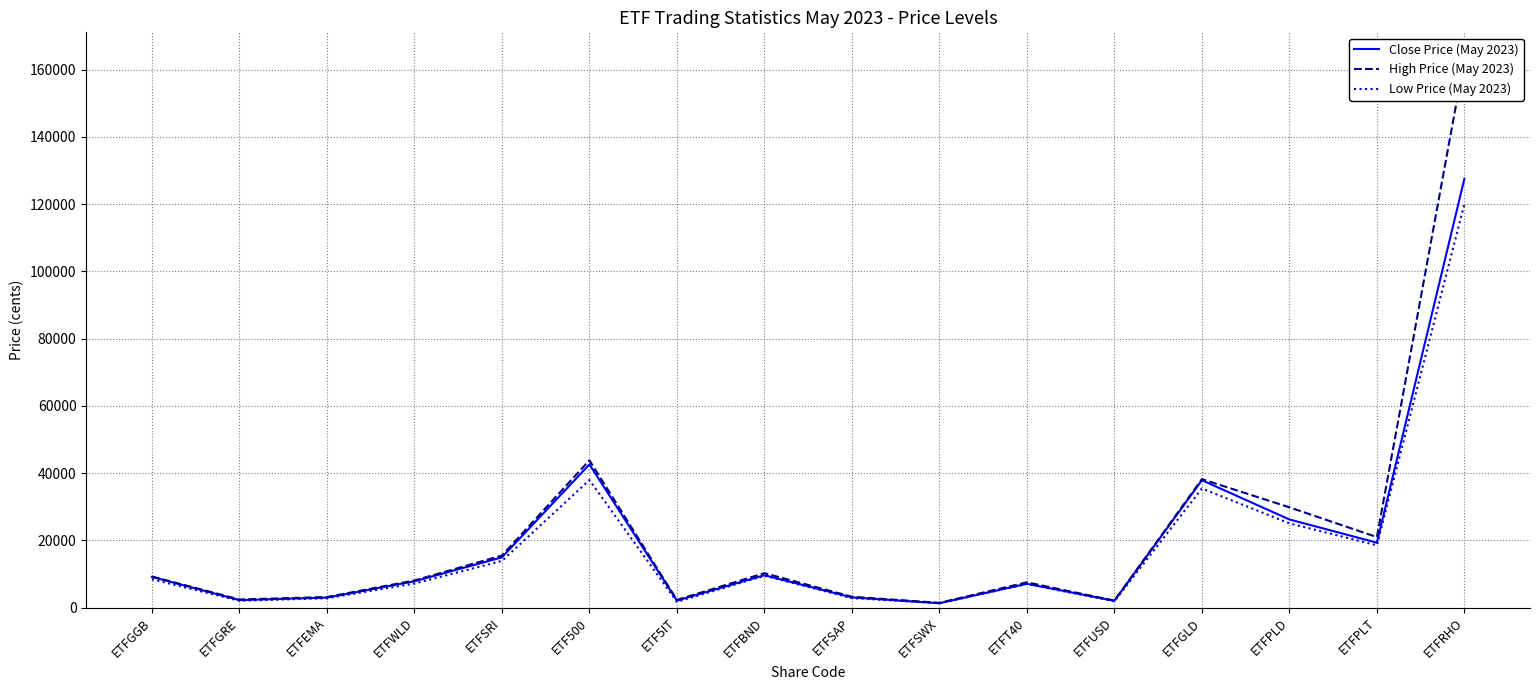

Is it true that High Price (May 2023) equals 29800 at ETFPLD?

True